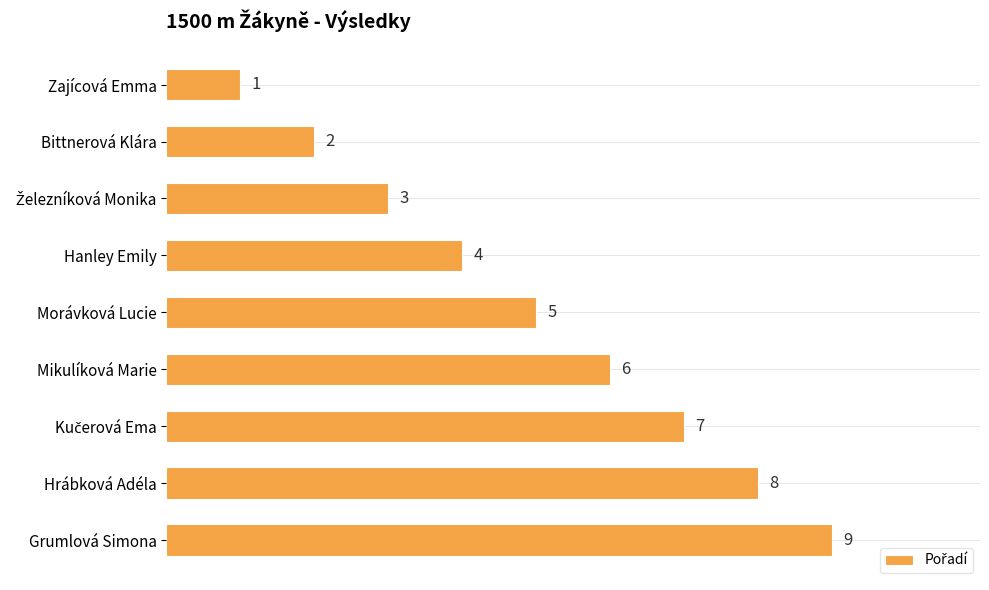

Where is the data nearest to the value 5?

Morávková Lucie